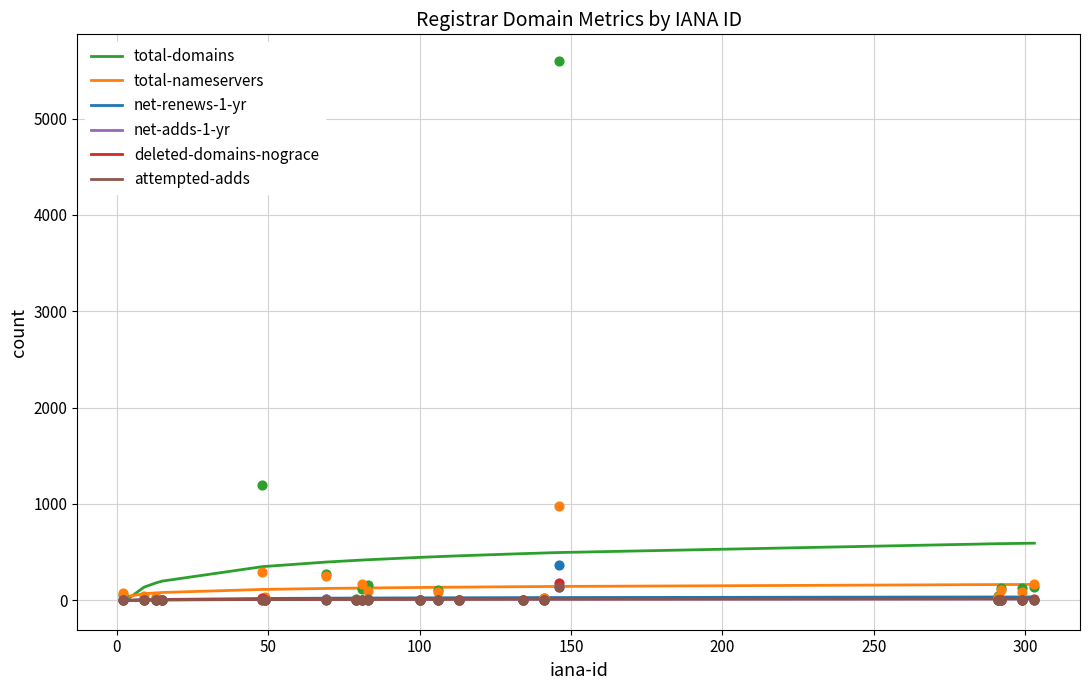

Which series has the largest Y range (max minus min)?

total-domains